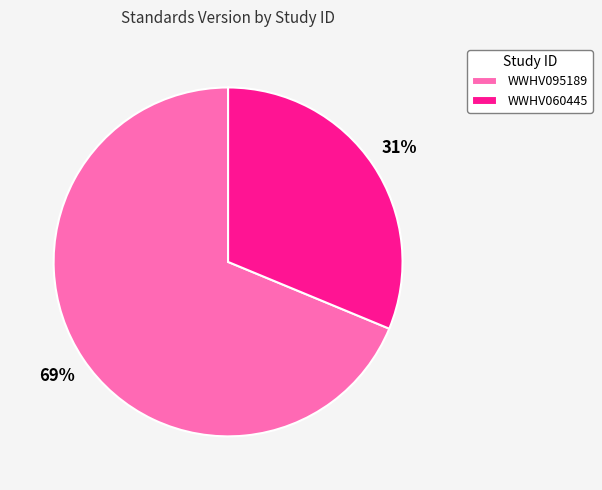

Does any single category account for the majority?

Yes